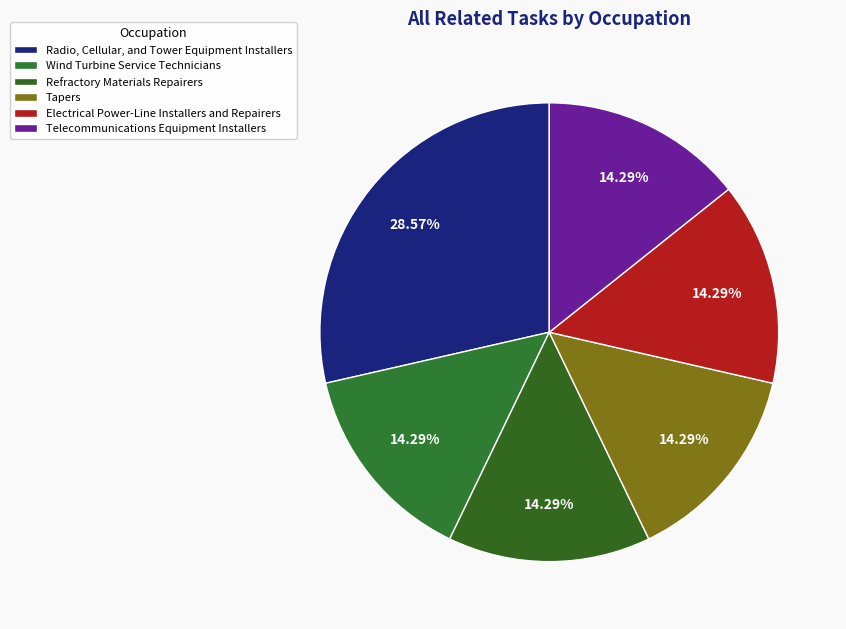

To the nearest percent, what portion does Wind Turbine Service Technicians represent?

14%